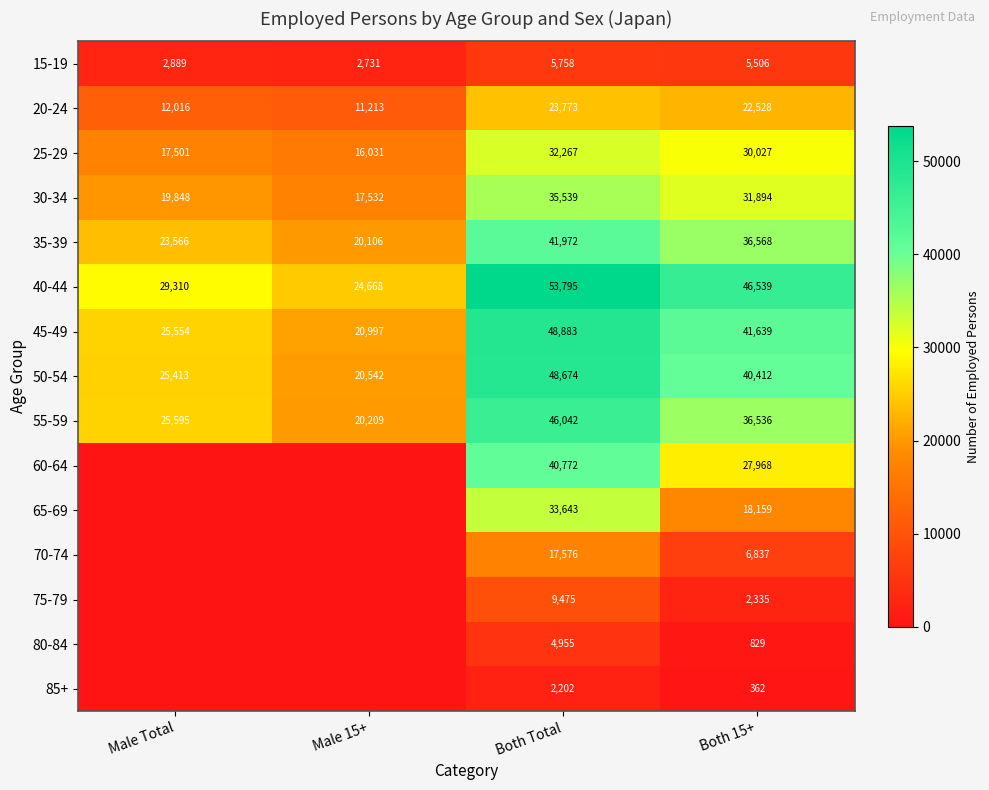

True or false: 60-64 has a value of 55471 at Both Total.

False